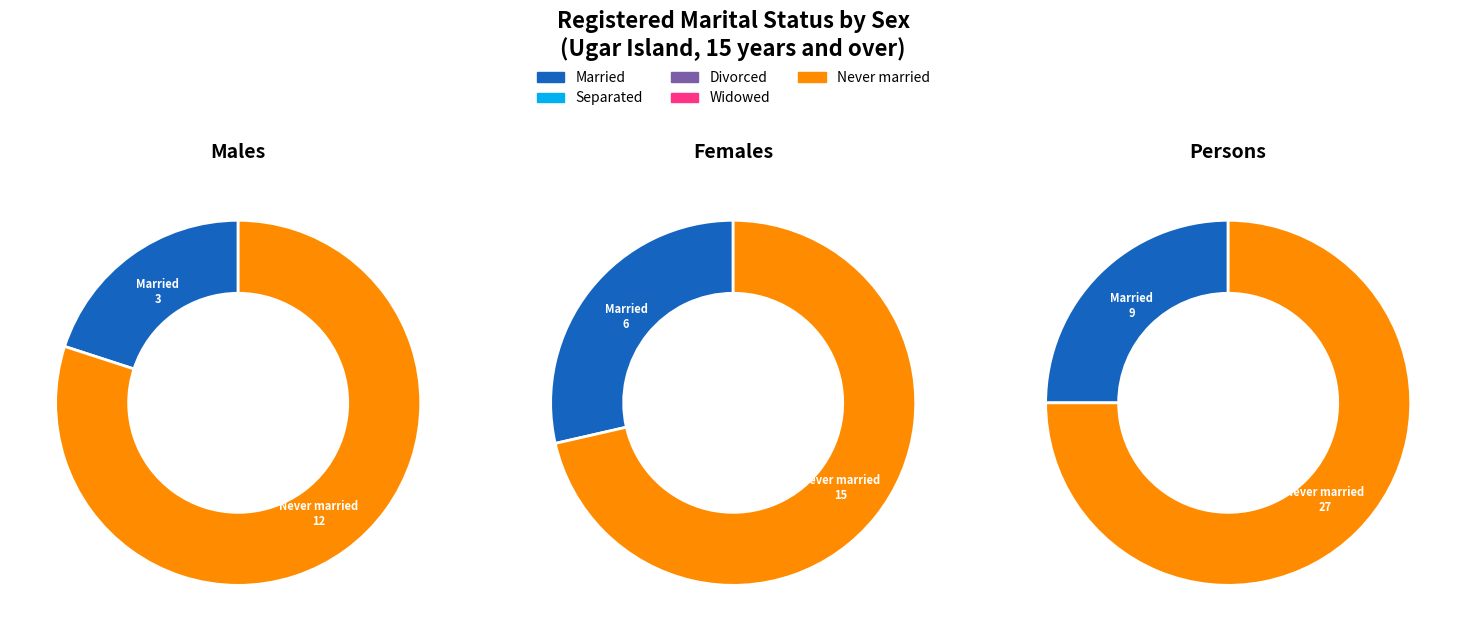

Which slice is the largest?

Persons